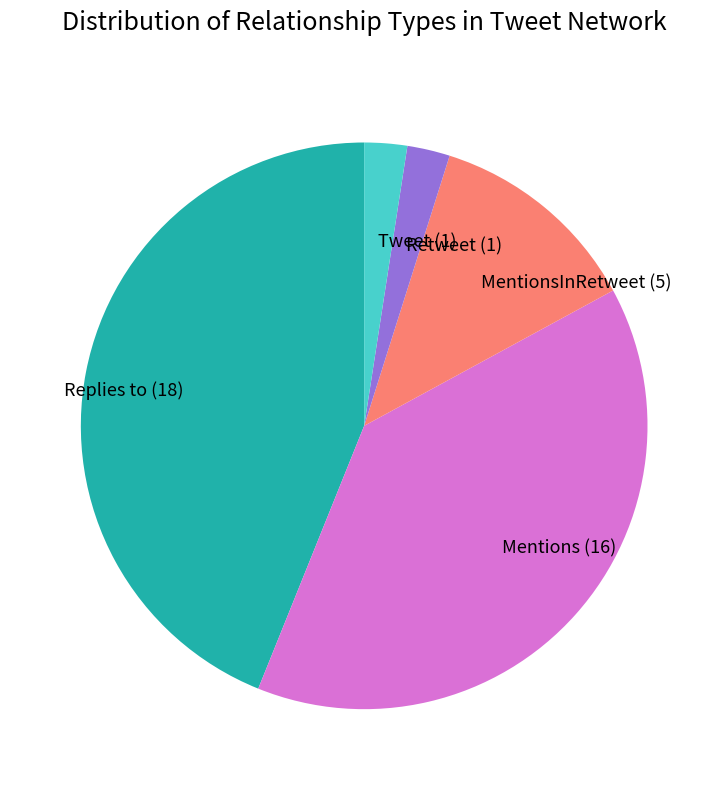

True or false: Tweet (1) accounts for 2% of the total.

True